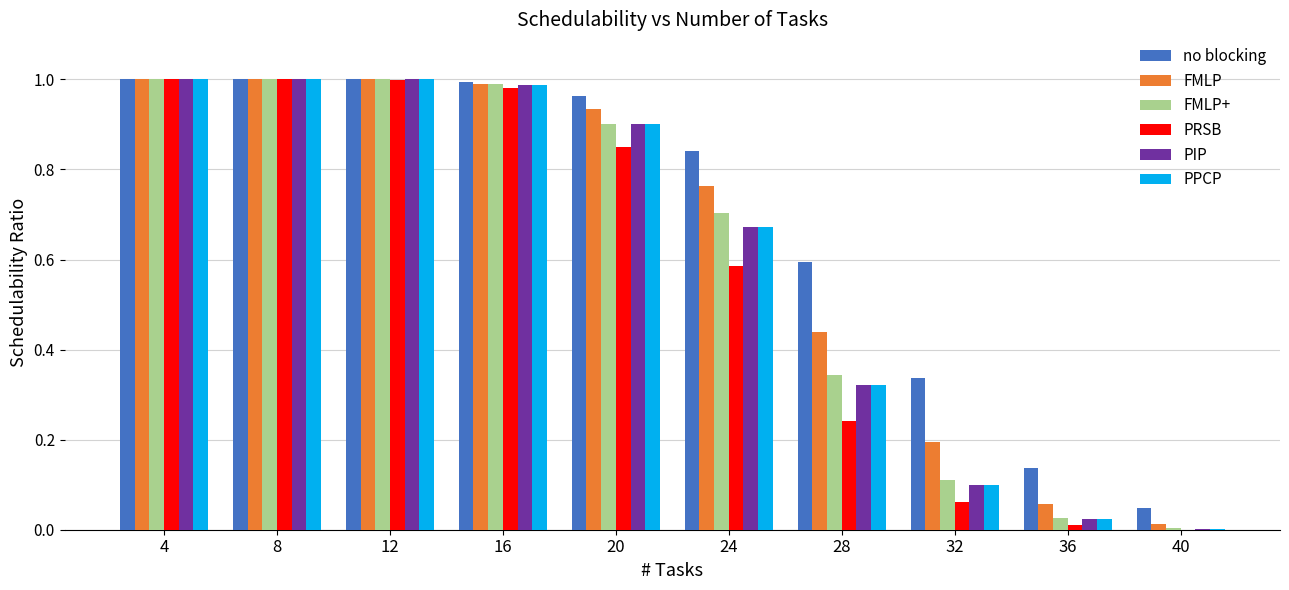

Are the bars horizontal?

No